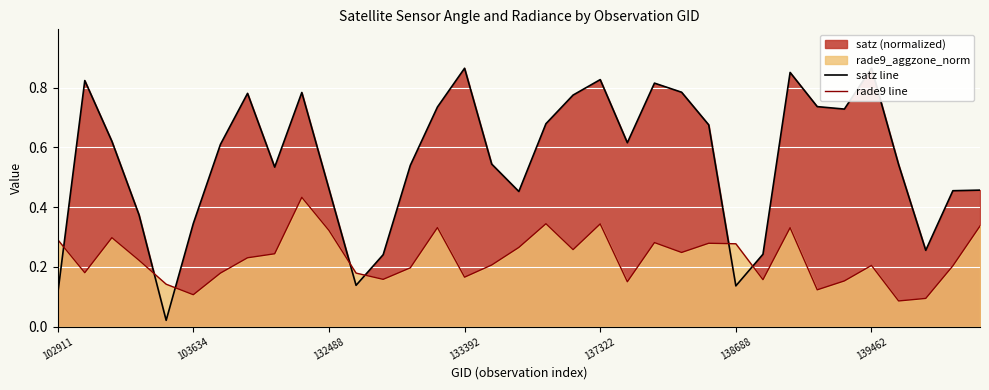

The value of satz line at 16 is 0.8. True or false?

False